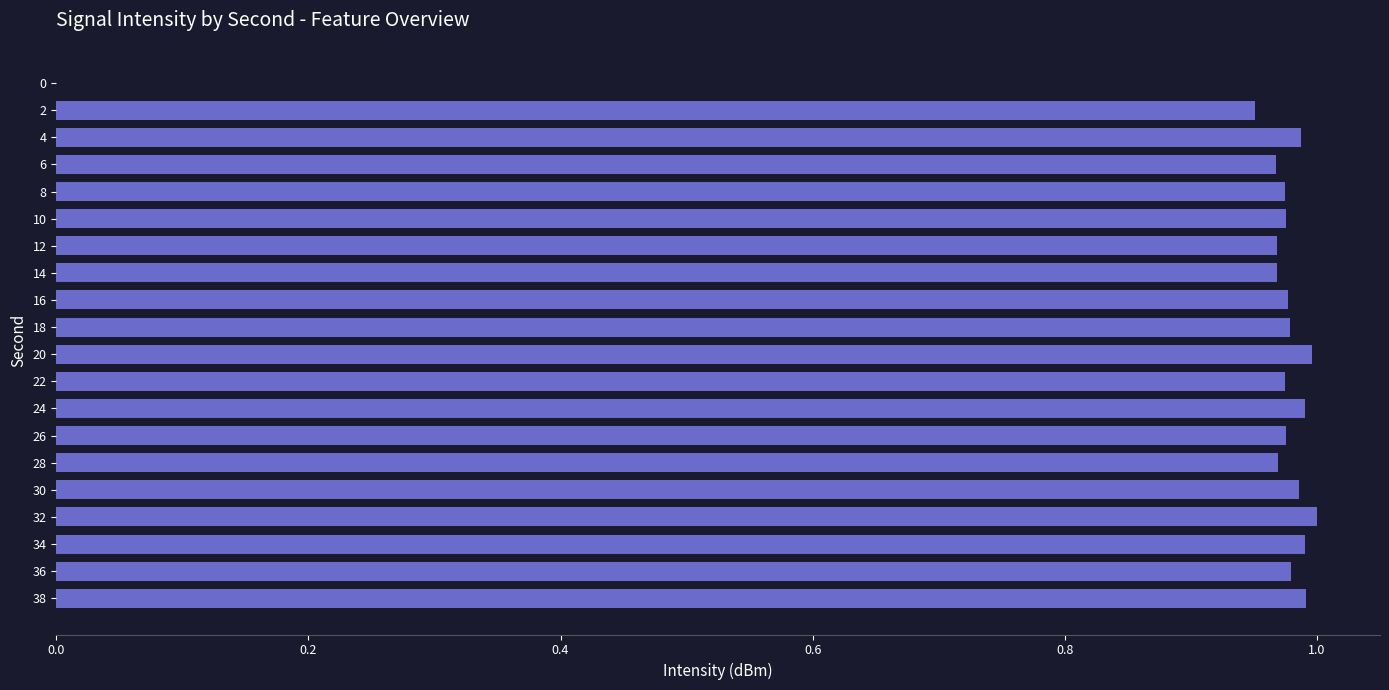

What is the sum of all values?

18.6